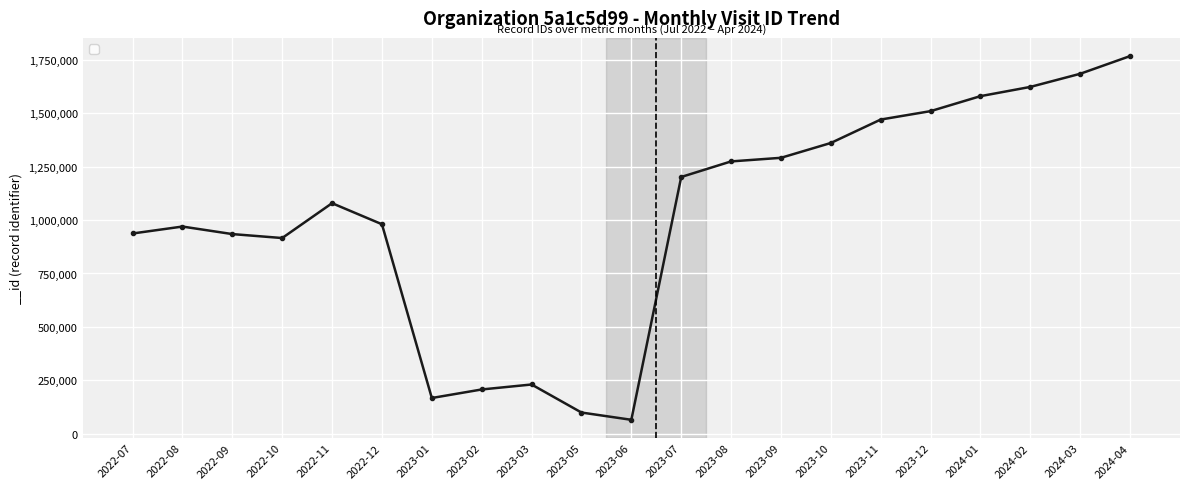

How many points are lower than both their immediate neighbors (excluding endpoints)?

3